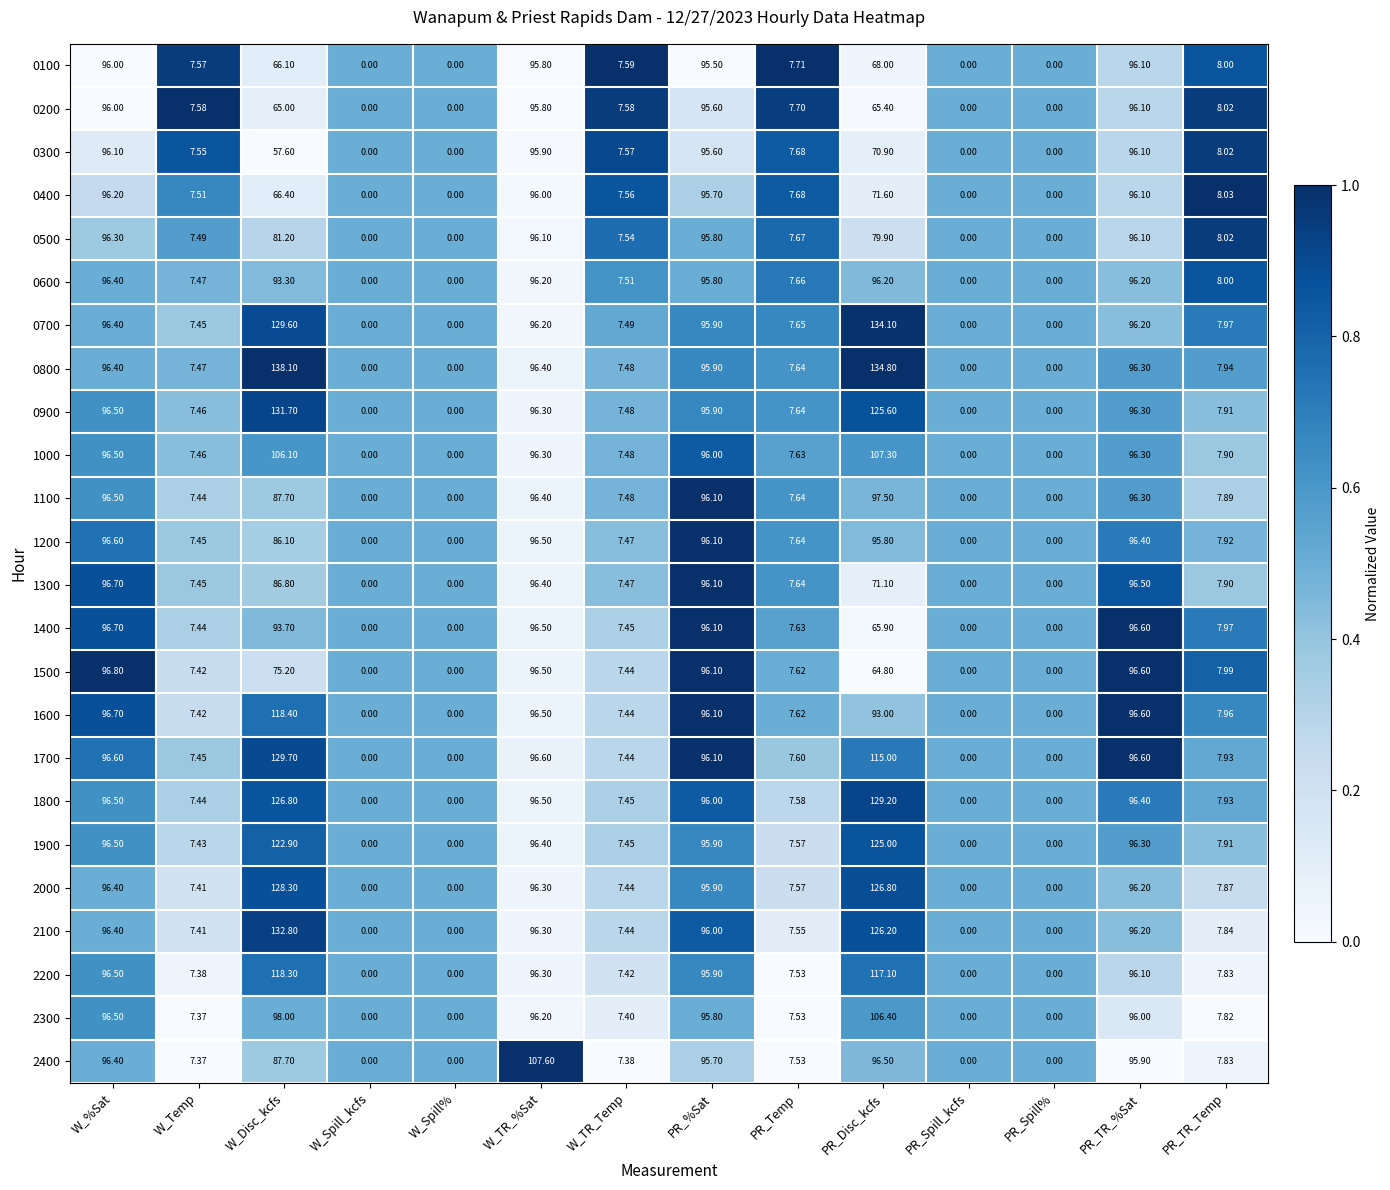

Where does the 1100 series first go above 7?

W_%Sat